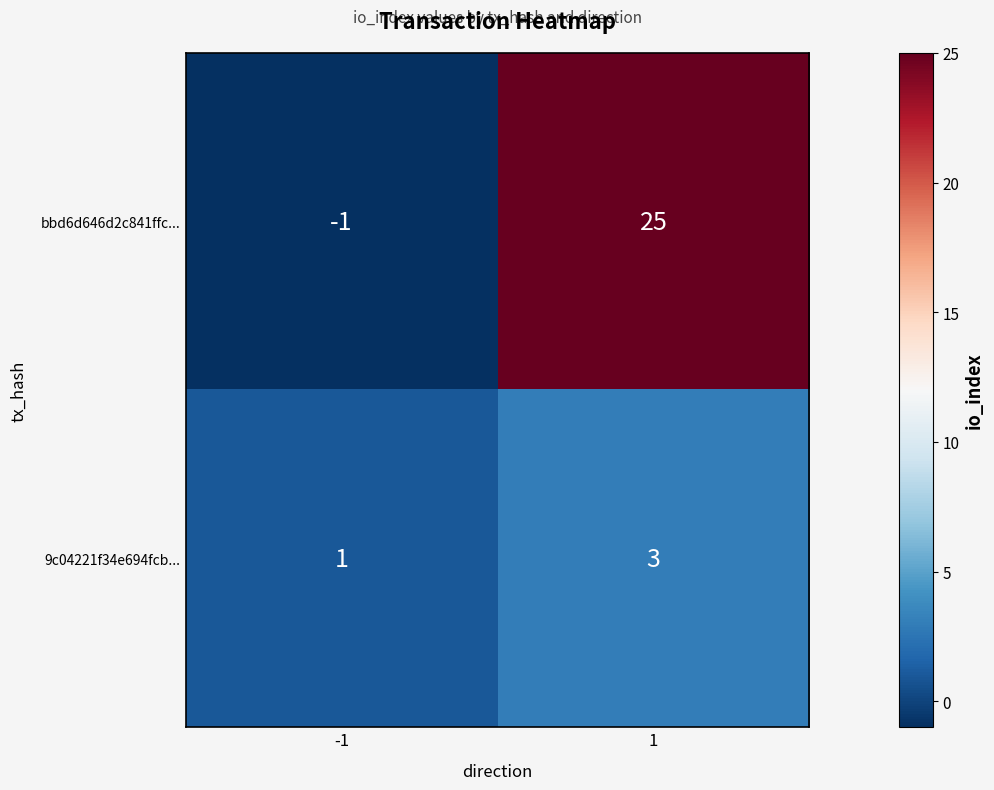

What is the maximum value shown in the chart?

25